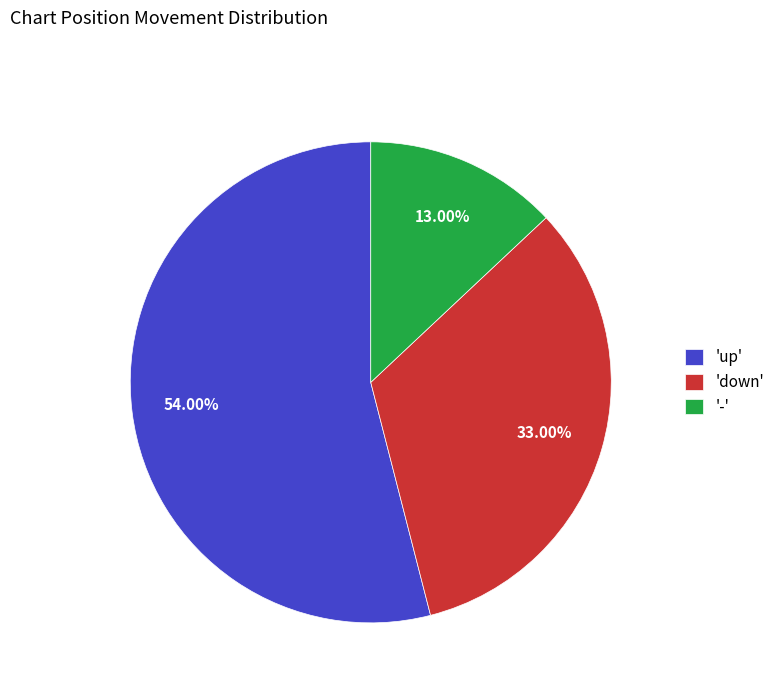

Do 'up' and '-' together represent more than half of the pie?

Yes